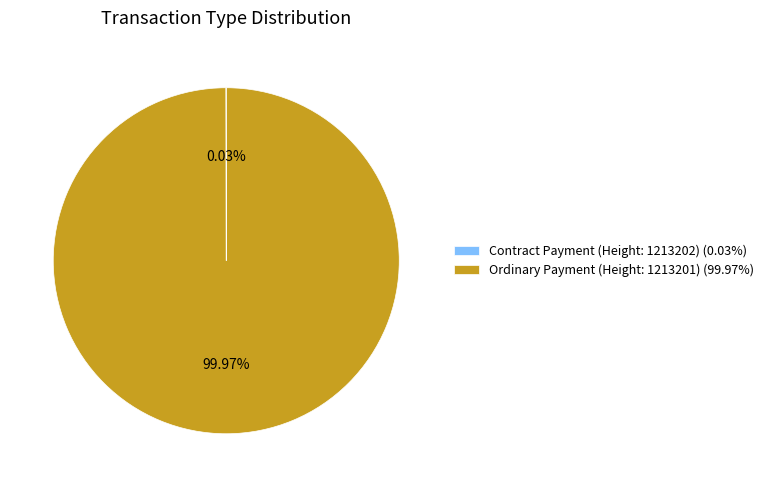

Is it true that Ordinary Payment (Height: 1213201) is 100% of the pie?

True